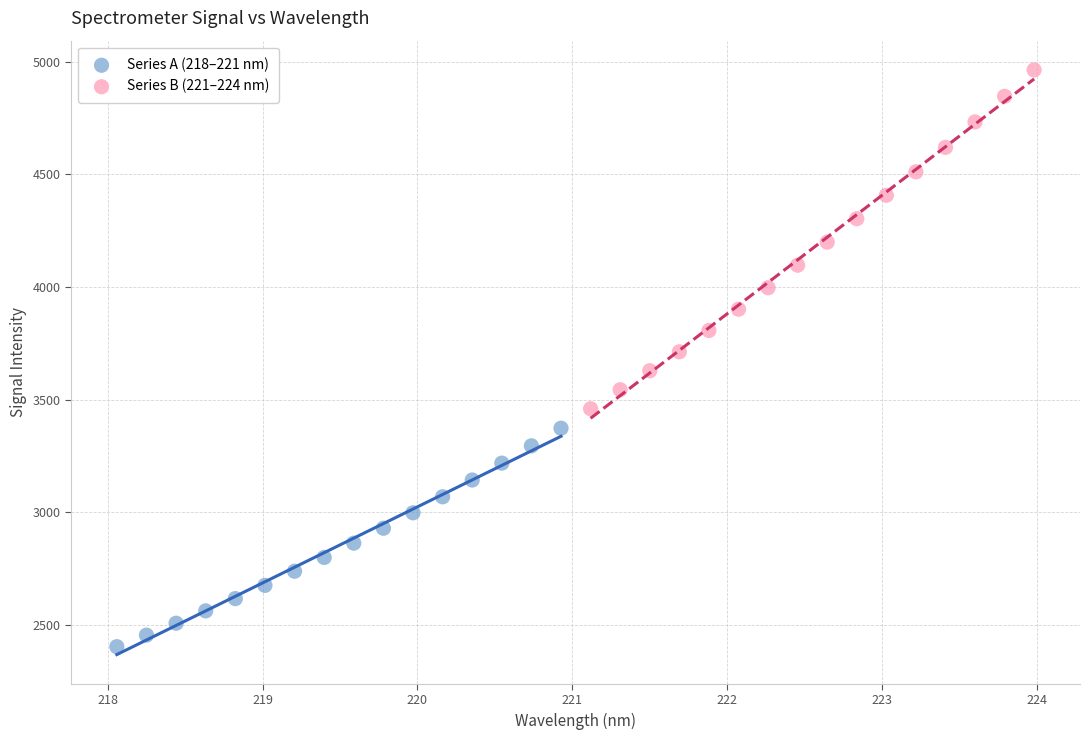

Which series contains the highest Y value?

Series B (221–224 nm)